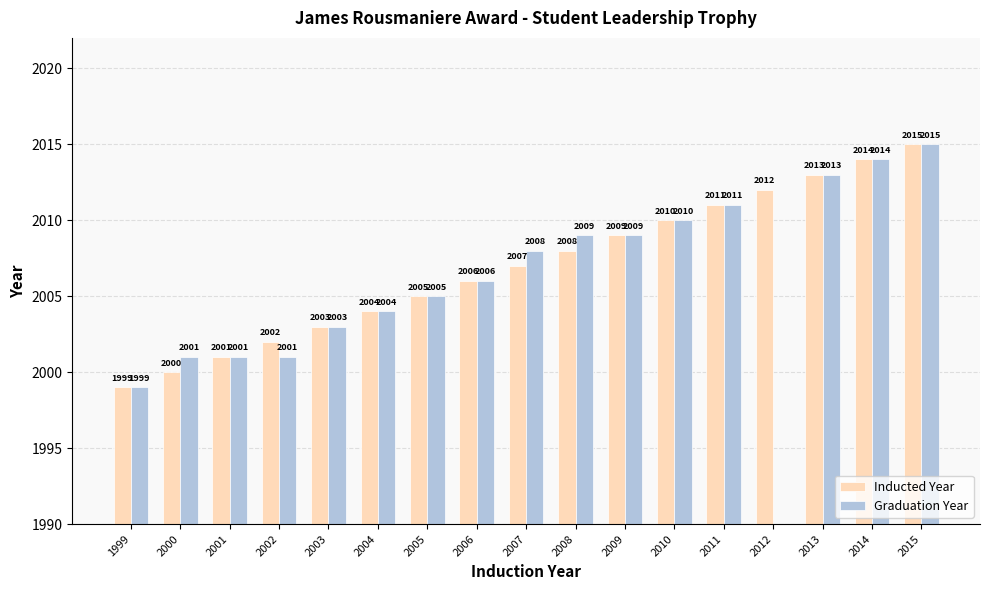

At which category is the sum across all series the highest?

2015